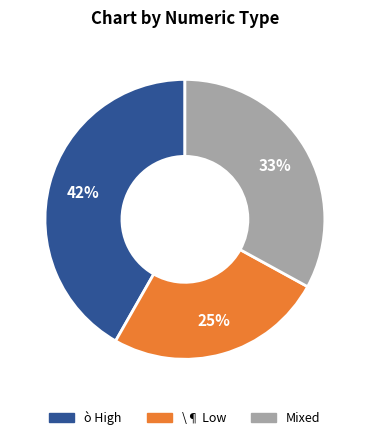

Does any single category account for the majority?

No